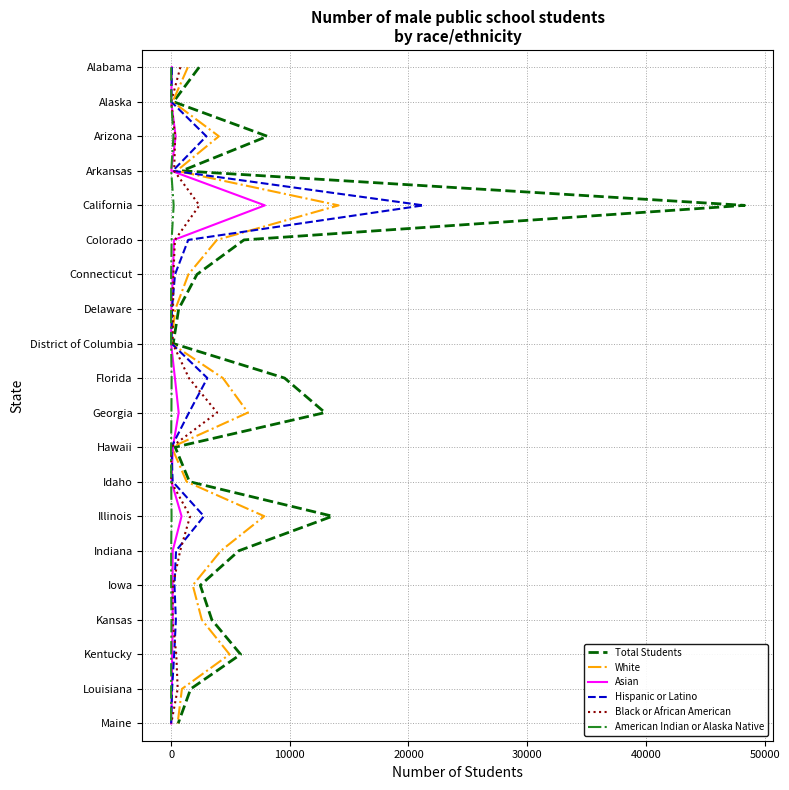

Count the number of categories in the chart.

20